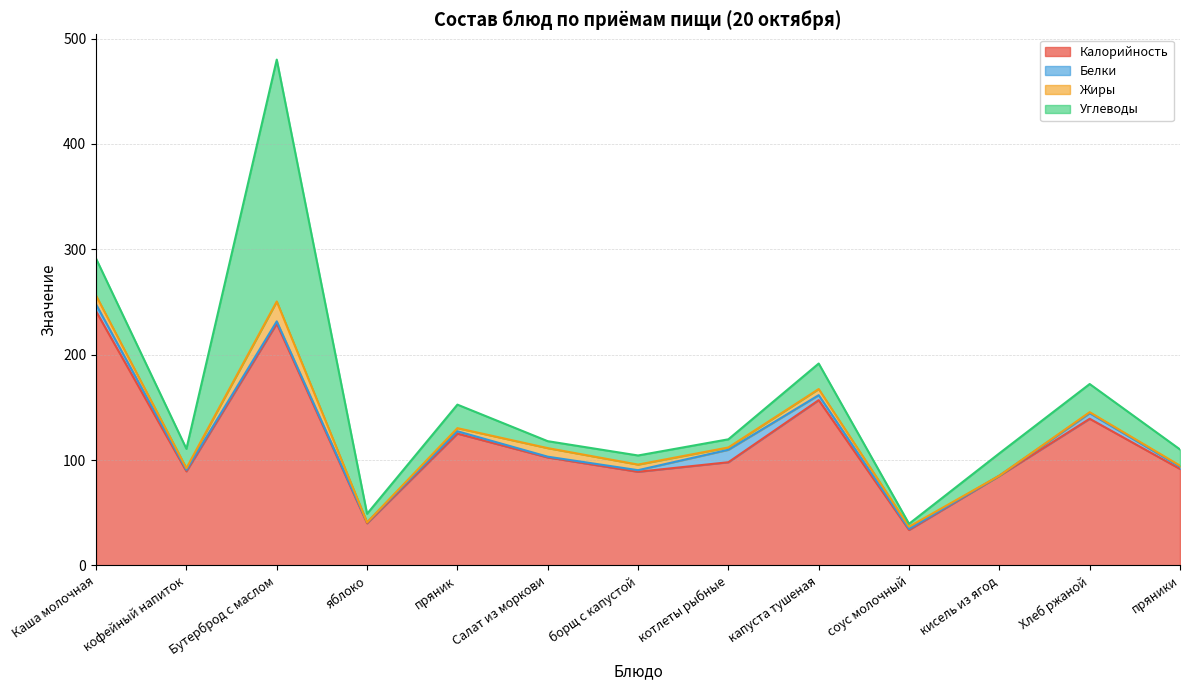

What is the maximum value for Углеводы?

229.5